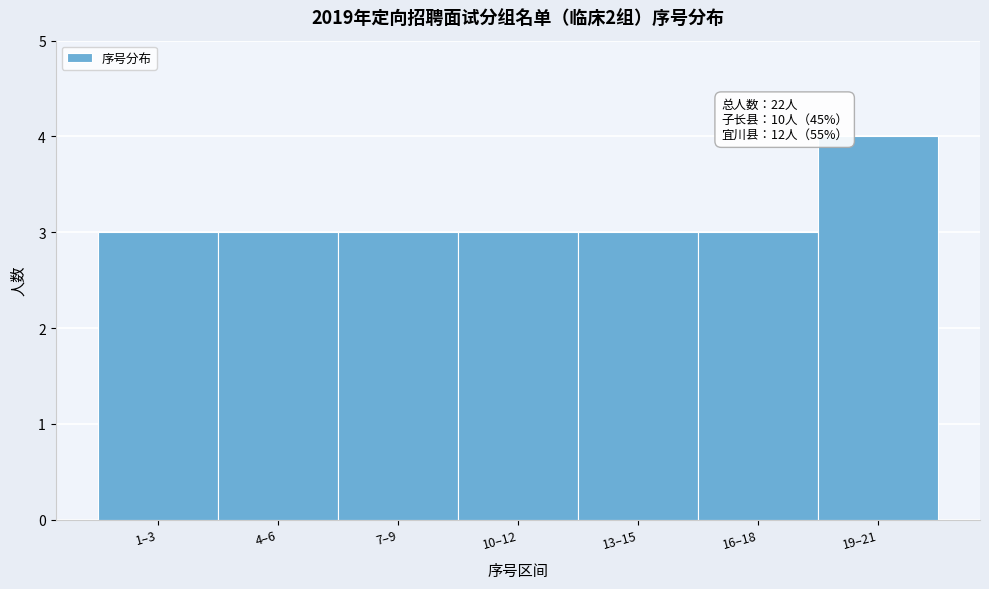

Reading left to right, what are all the values shown in this chart?

1–3=3	4–6=3	7–9=3	10–12=3	13–15=3	16–18=3	19–21=4